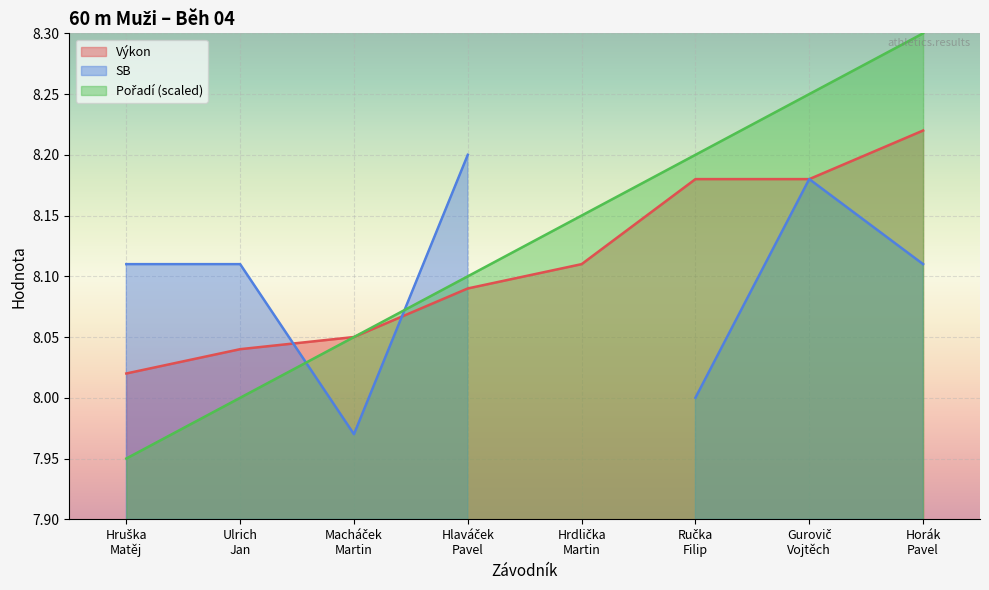

Between Hlaváček
Pavel and Hruška
Matěj, which is larger?

Hlaváček
Pavel